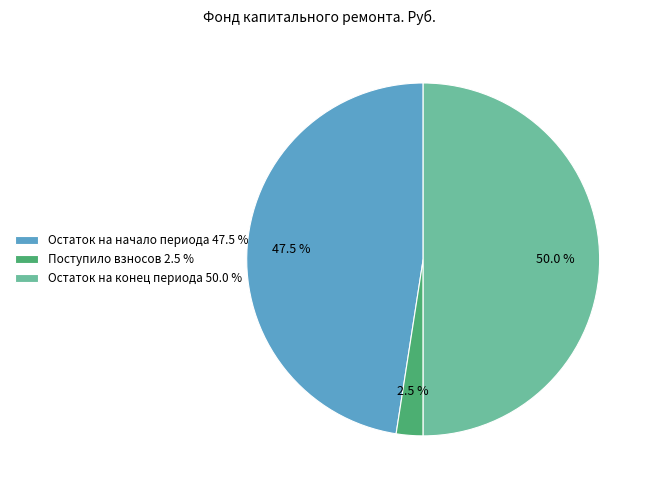

Count the number of slices in the pie.

3